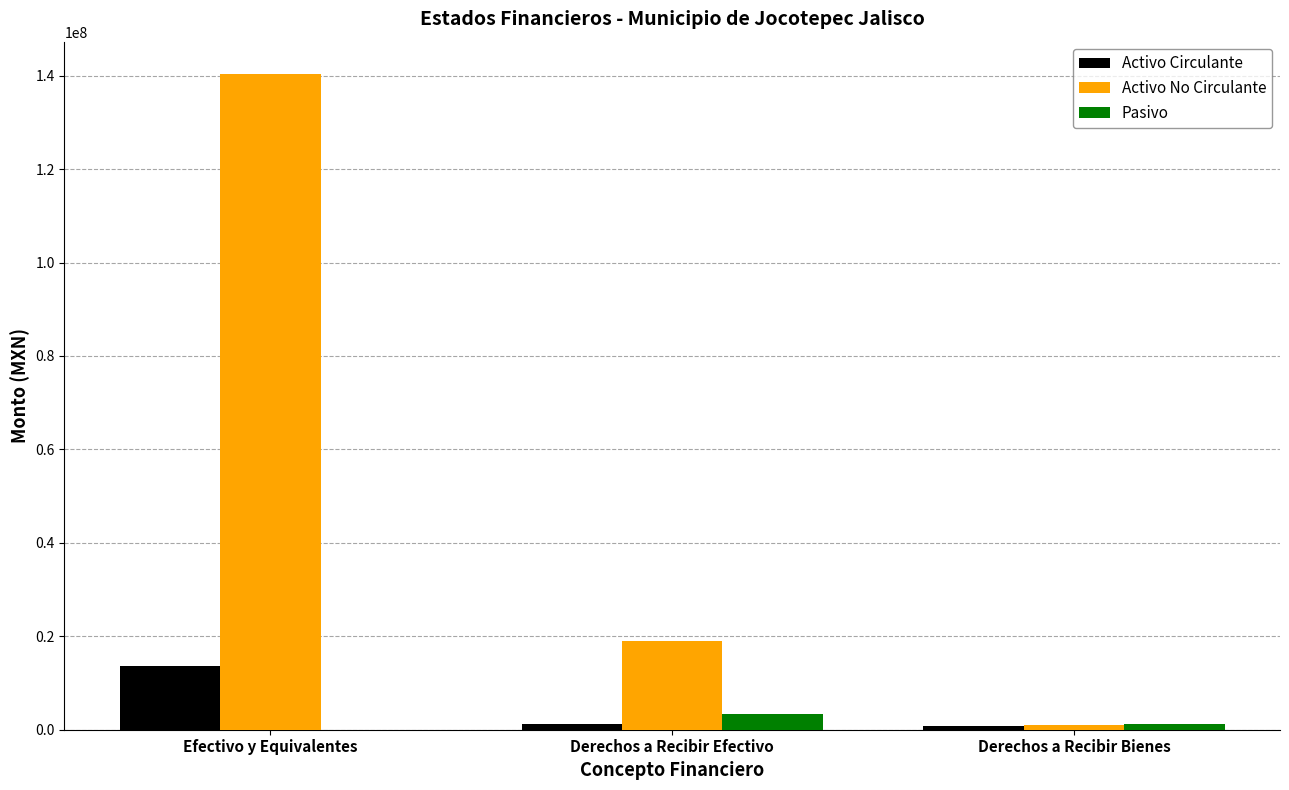

What is the maximum value shown in the chart?

140255365.5